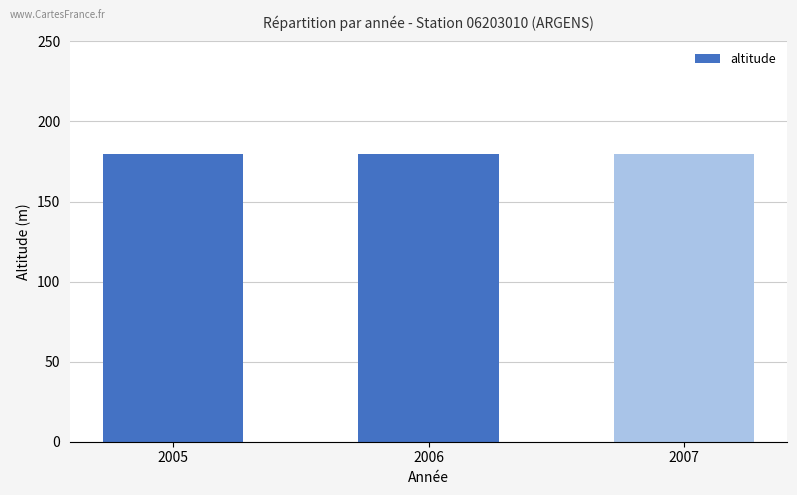

What is the sum of the altitude values at 2007 and 2005?

360